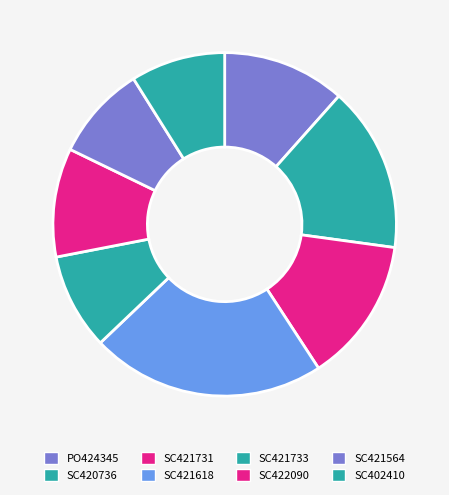

To the nearest percent, what is the average slice percentage?

12%